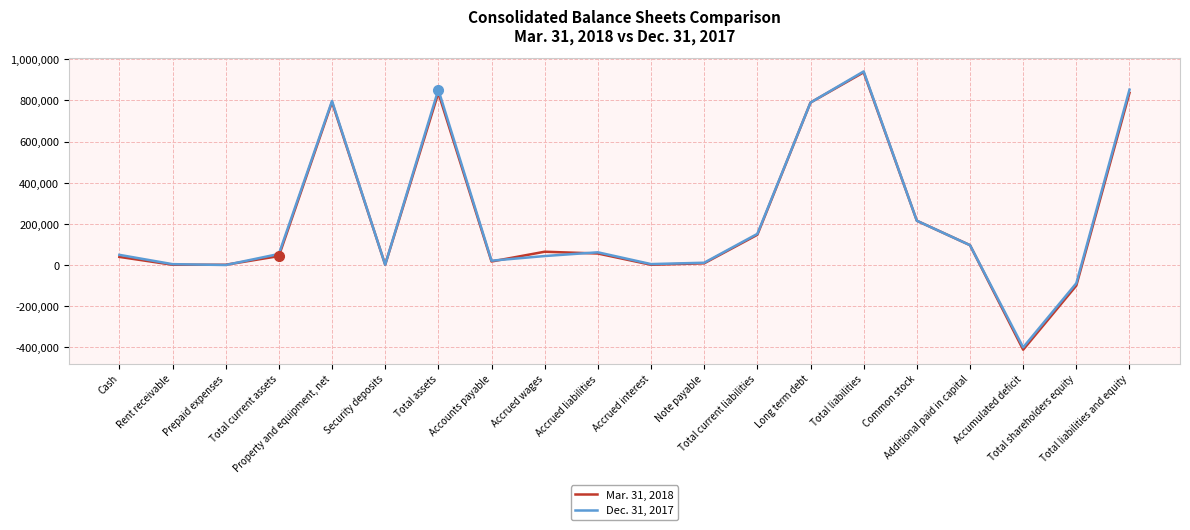

List the series in order of their overall mean, lowest first.

Mar. 31, 2018, Dec. 31, 2017